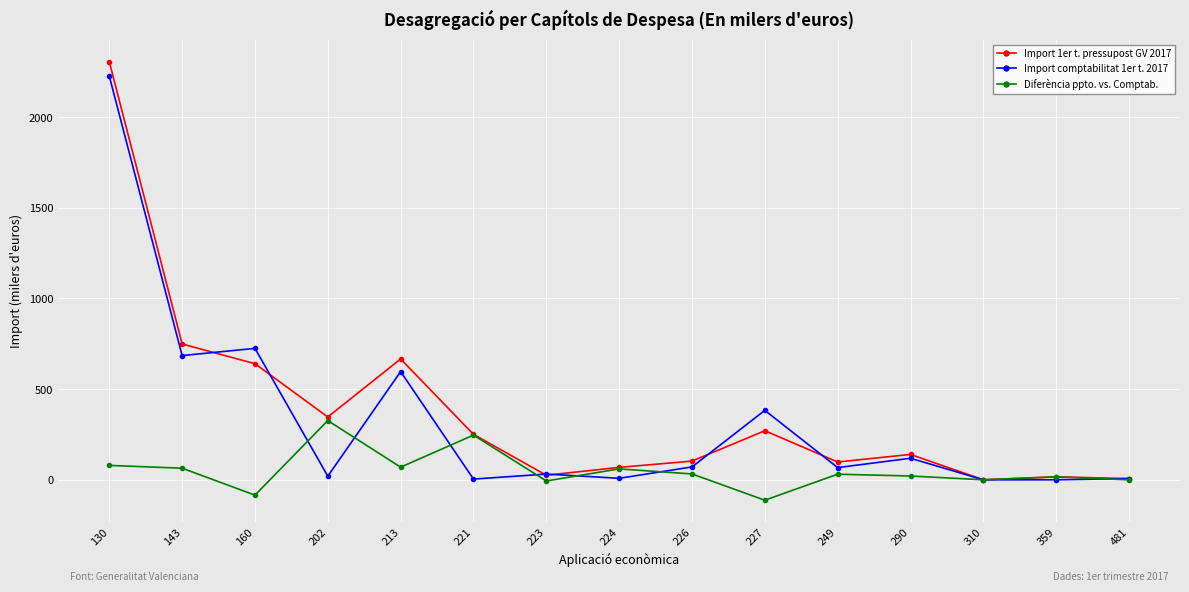

How many categories are shown in the chart?

15